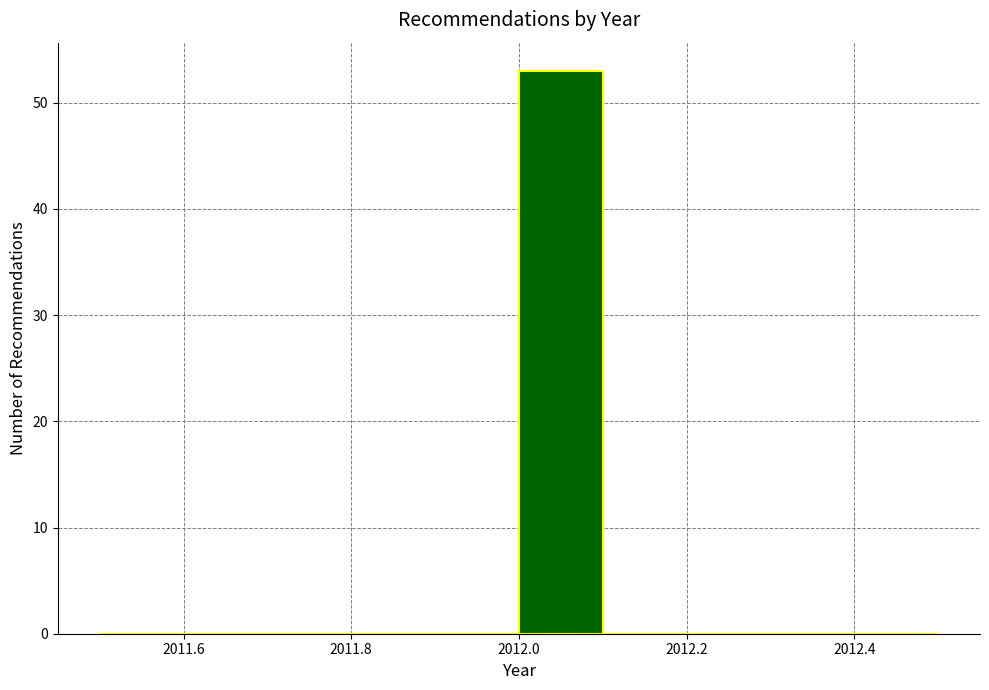

What is the height of the bar covering 2012.0 to 2012.1 on the x-axis? The values are not printed on the chart, so give them approximately, as read against the axis.

53